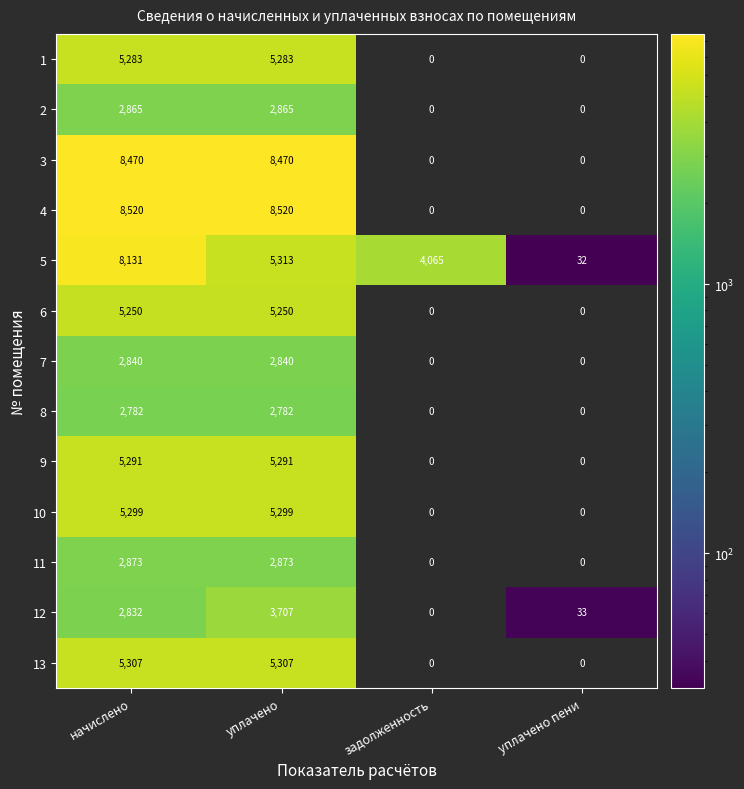

Is it true that 6 equals 5250 at уплачено?

True